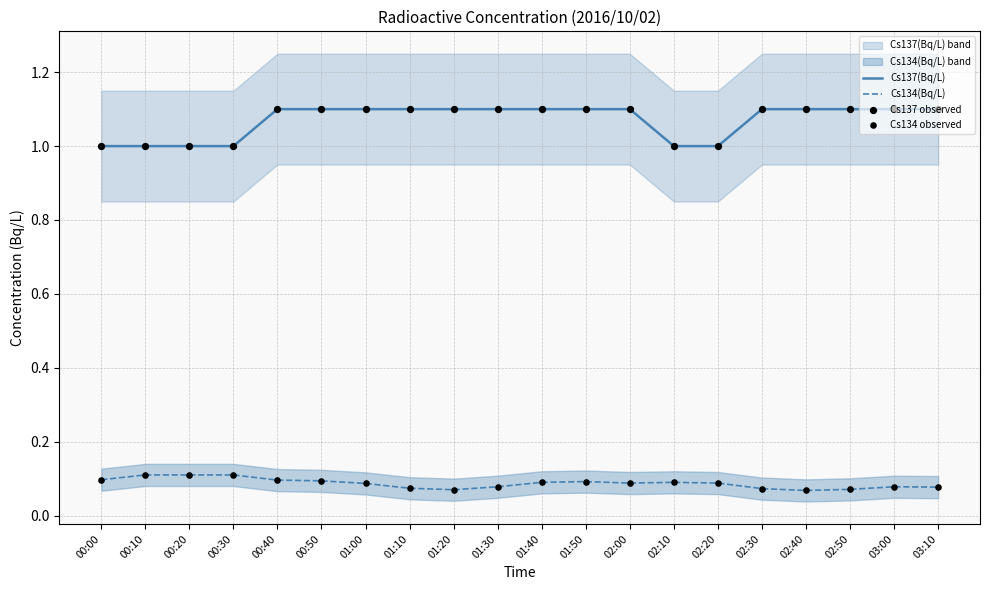

Is the value of Cs137 observed at 00:30 greater than the value of Cs137(Bq/L) at 00:20?

No